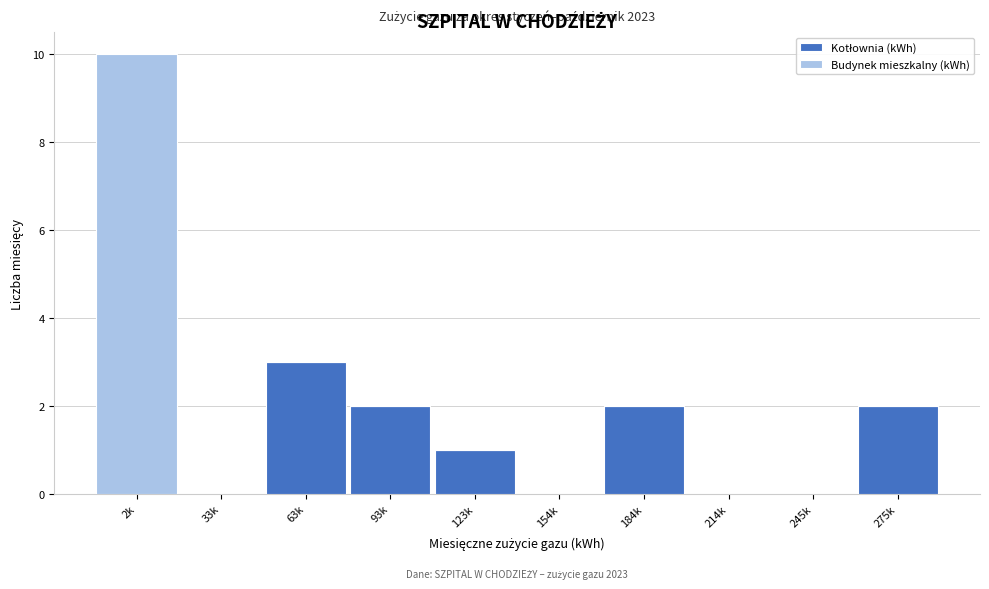

At which category is the sum across all series the highest?

2k